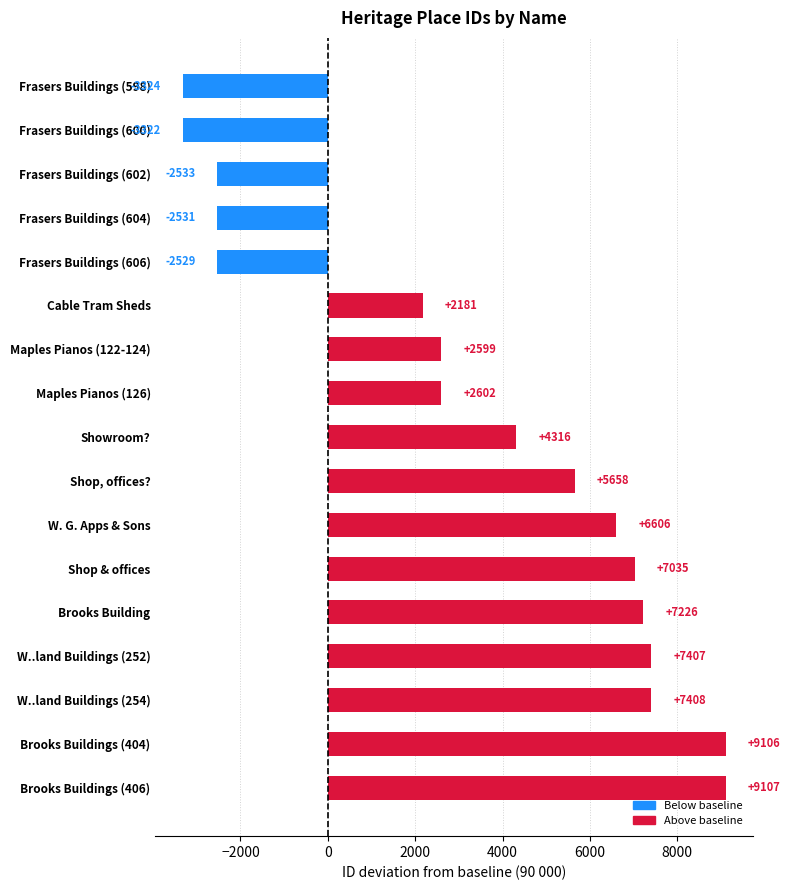

Rank the categories by value from highest to lowest.

Brooks Buildings (406), Brooks Buildings (404), W..land Buildings (254), W..land Buildings (252), Brooks Building, Shop & offices, W. G. Apps & Sons, Shop, offices?, Showroom?, Maples Pianos (126), Maples Pianos (122-124), Cable Tram Sheds, Frasers Buildings (606), Frasers Buildings (604), Frasers Buildings (602), Frasers Buildings (600), Frasers Buildings (598)